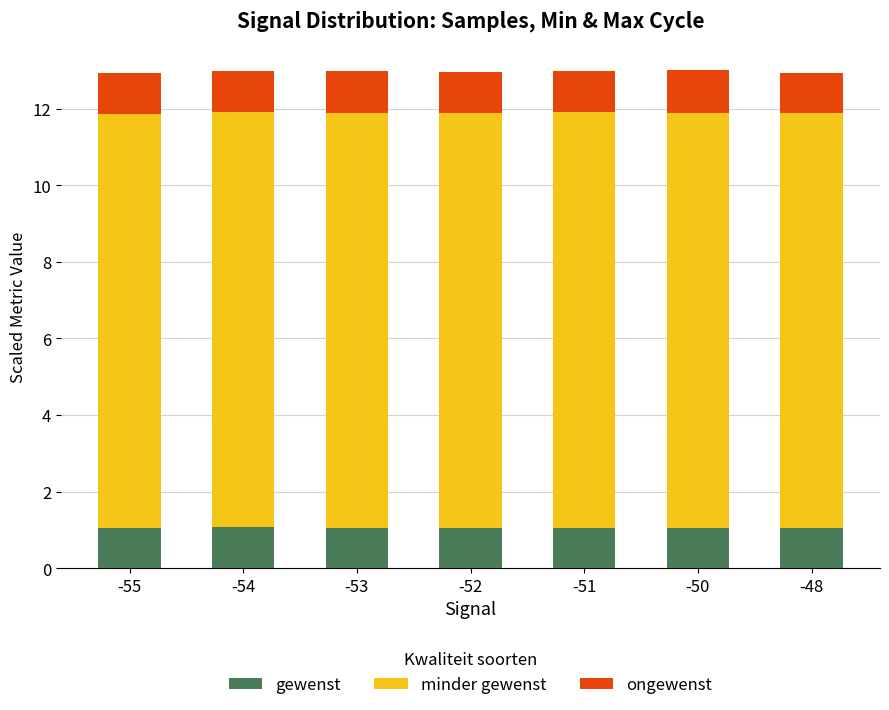

What is the average value of the gewenst series?

1.1